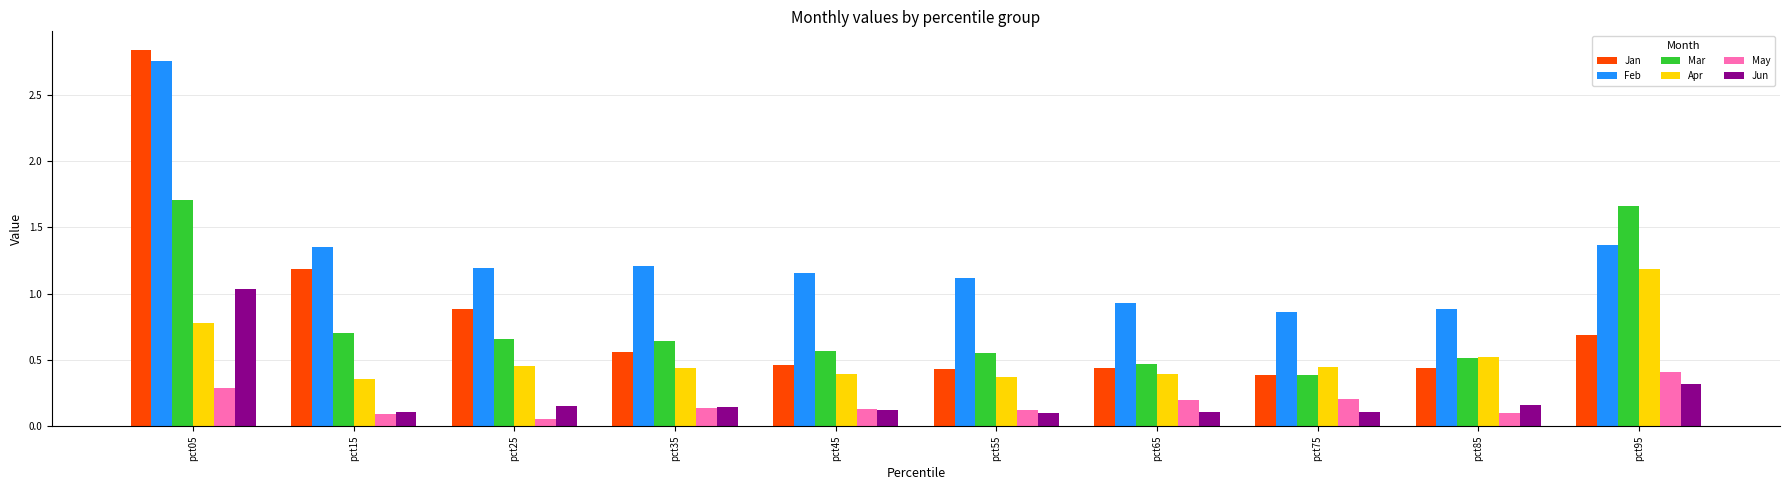

What is the spread (max minus min) of values at pct75?

0.8